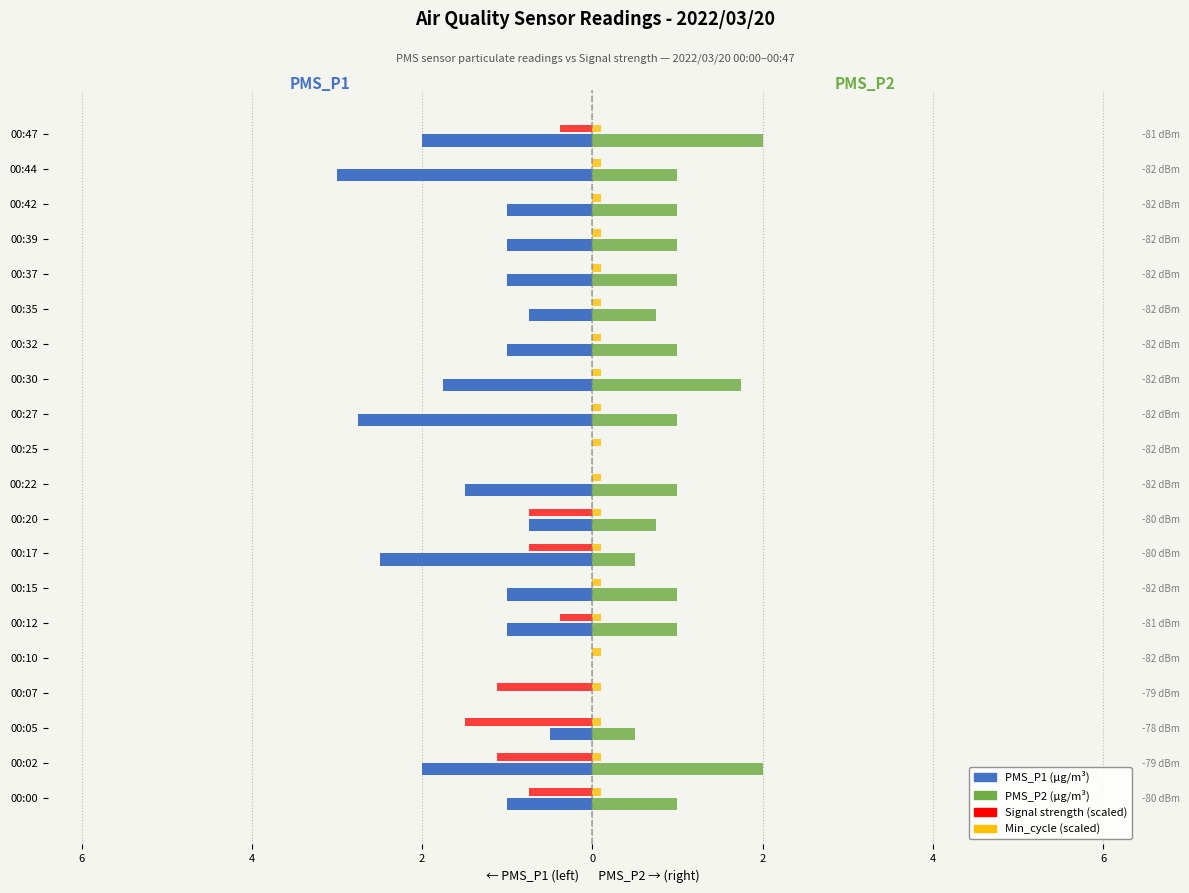

Is the value of PMS_P2 at 00:27 greater than the value of PMS_P1 at 00:15?

Yes